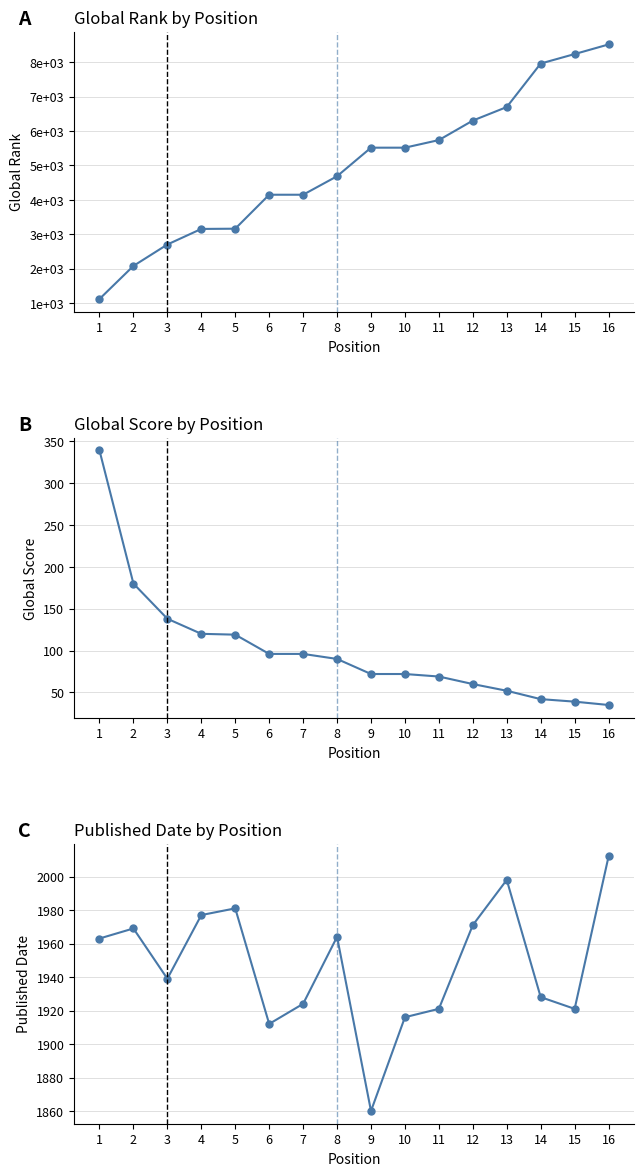

The Global Rank series shows 4701 at 5. True or false?

False